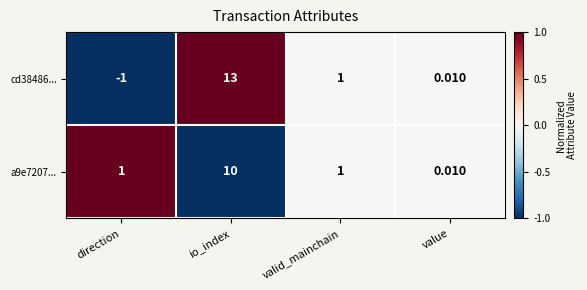

Which series has the widest spread of values?

cd38486...